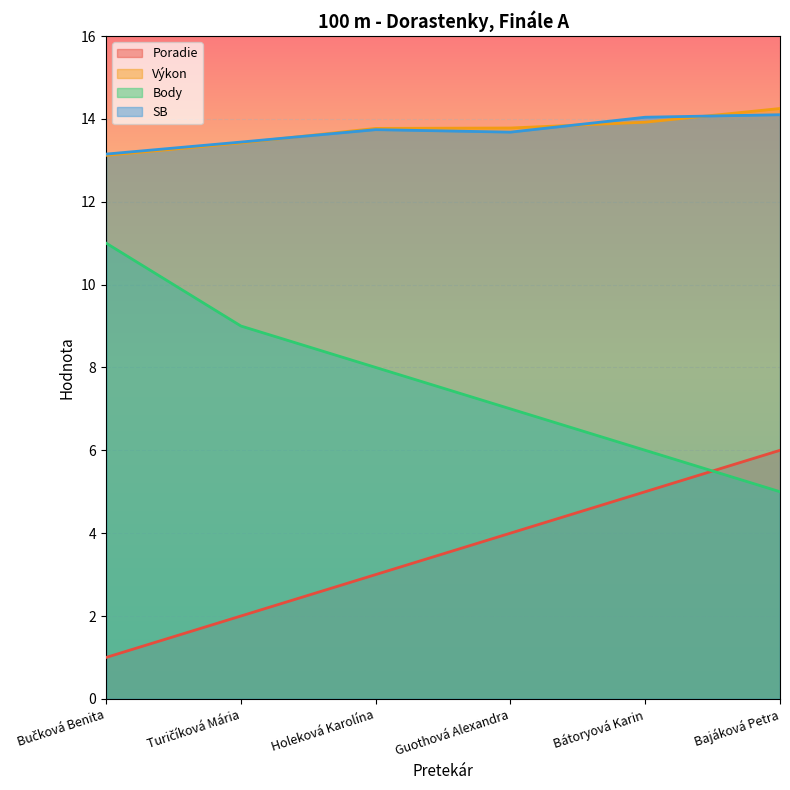

Is it true that Výkon equals 13.8 at Guothová Alexandra?

True